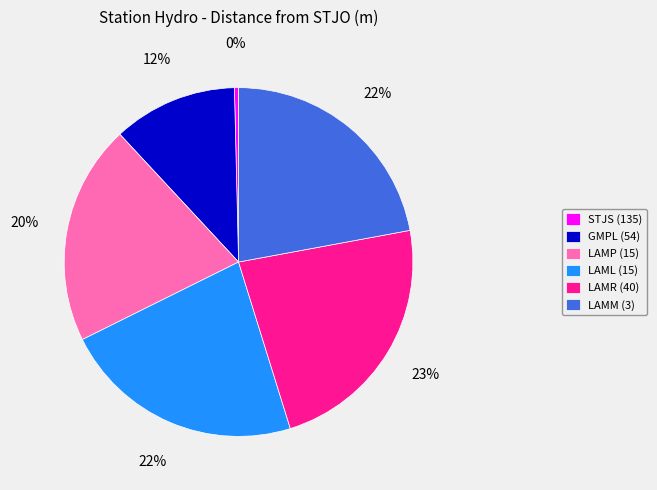

Does STJS (135) account for over 50% of the chart?

No